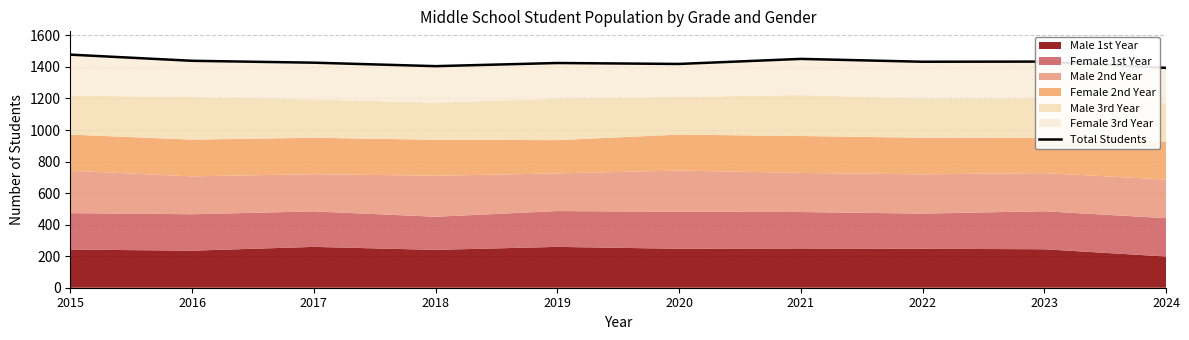

Count the number of categories in the chart.

10